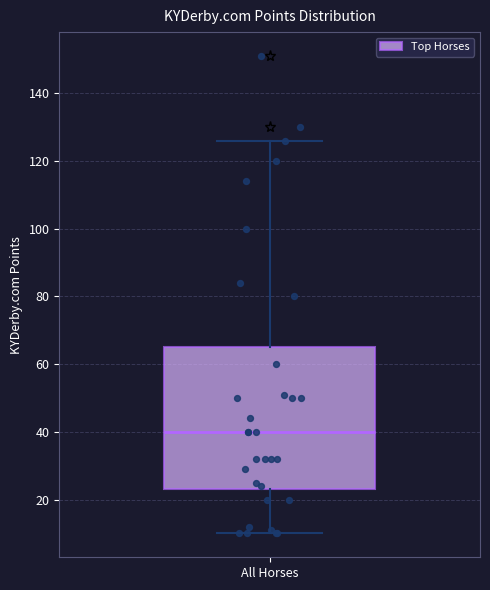

Read this box plot against the y-axis: the position of the median line, the range covered by the box, and the ends of both whiskers. The values are not printed on the chart, so give them approximately, as read against the axis.

median 40, box 24 to 66, whiskers 10 to 126